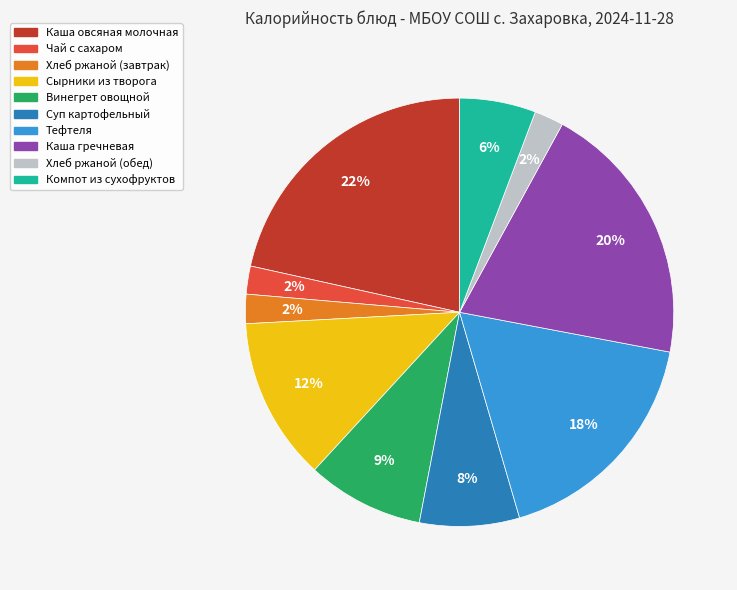

To the nearest percent, what is the difference between the Каша овсяная молочная and Каша гречневая slice percentages?

2%